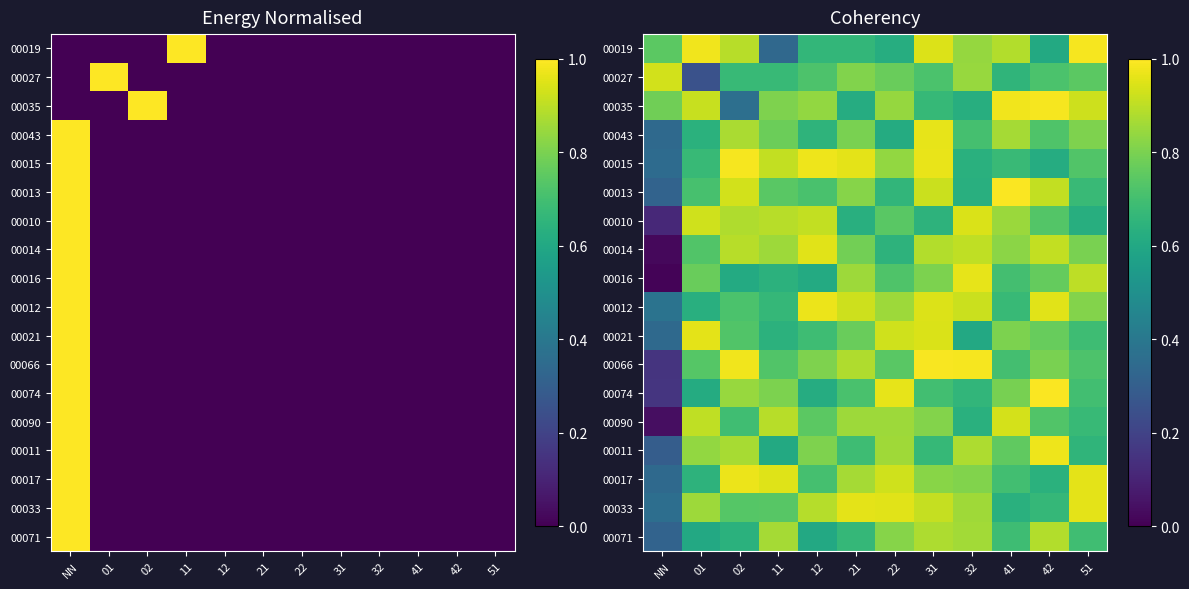

The 00071 series shows 1.1 at 41. True or false?

False